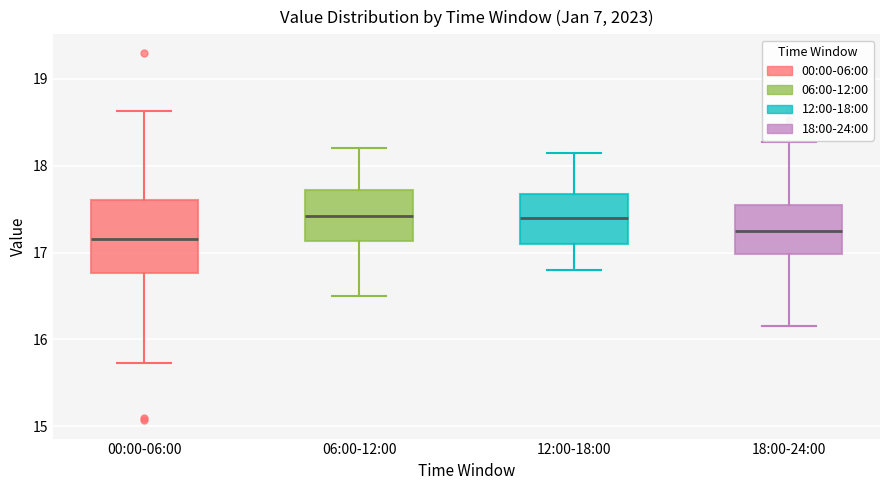

Where is the upper edge of the box for 12:00-18:00 on the y-axis? The values are not printed on the chart, so give them approximately, as read against the axis.

17.7